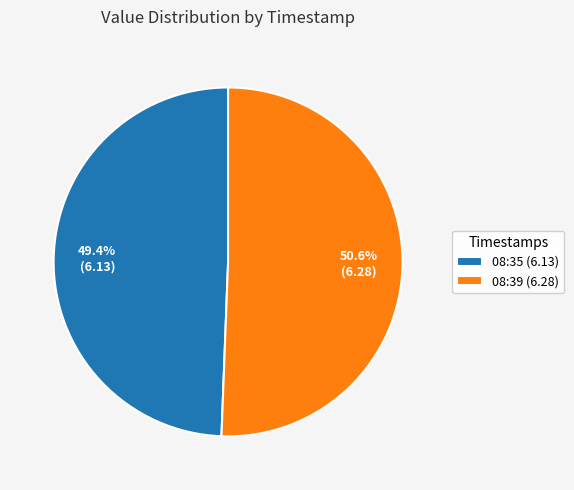

Count the number of slices in the pie.

2